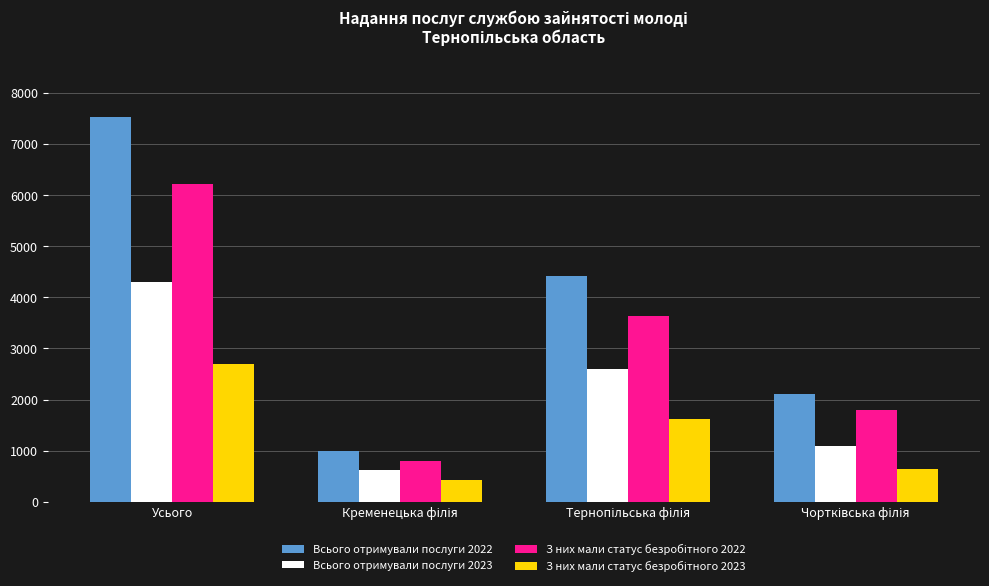

The value of Всього отримували послуги 2023 at Усього is 2116. True or false?

False